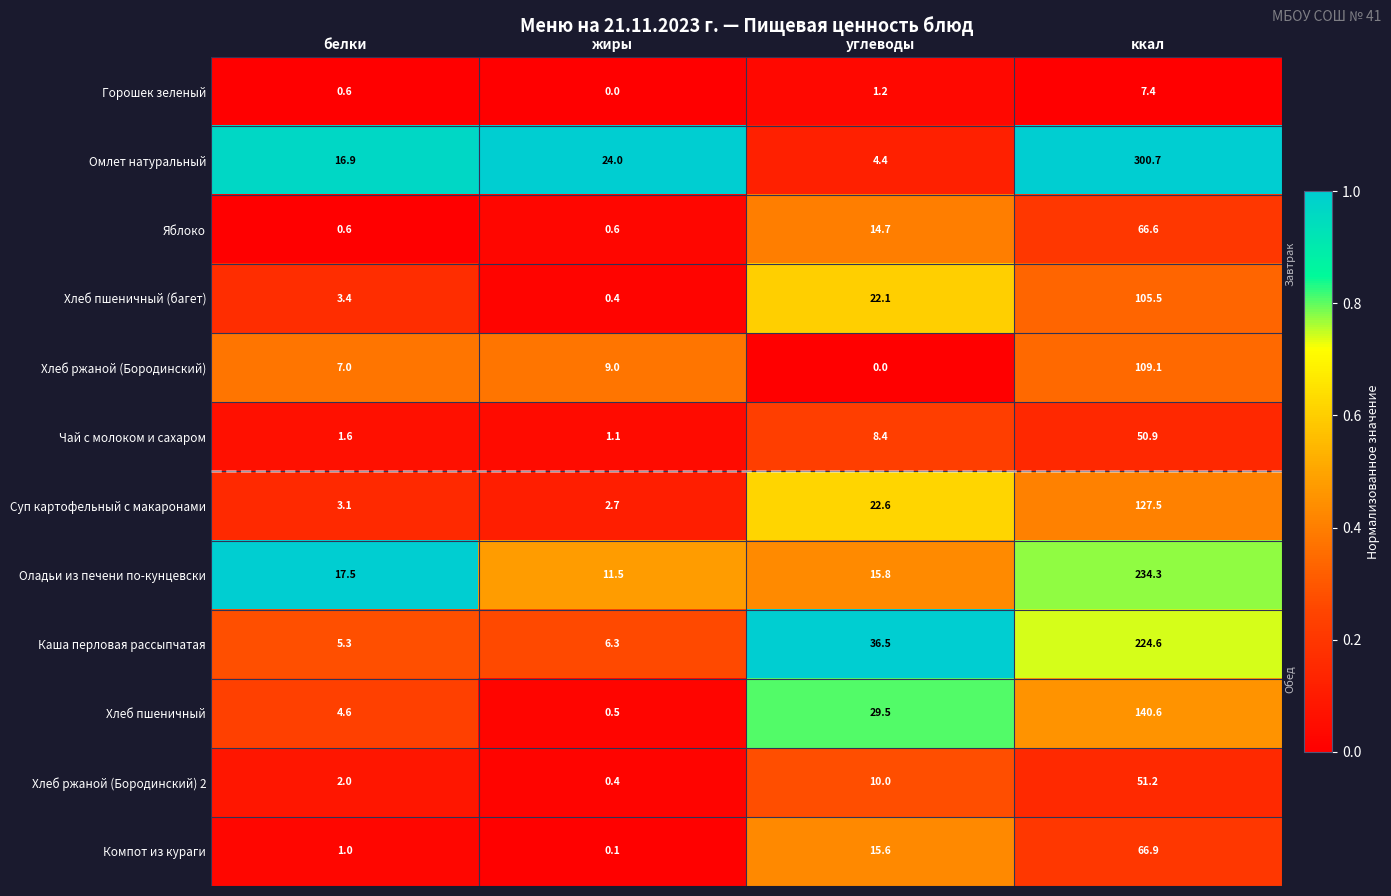

Rank the series by their maximum value, from highest to lowest.

Омлет натуральный, Оладьи из печени по-кунцевски, Каша перловая рассыпчатая, Хлеб пшеничный, Суп картофельный с макаронами, Хлеб ржаной (Бородинский), Хлеб пшеничный (багет), Компот из кураги, Яблоко, Хлеб ржаной (Бородинский) 2, Чай с молоком и сахаром, Горошек зеленый